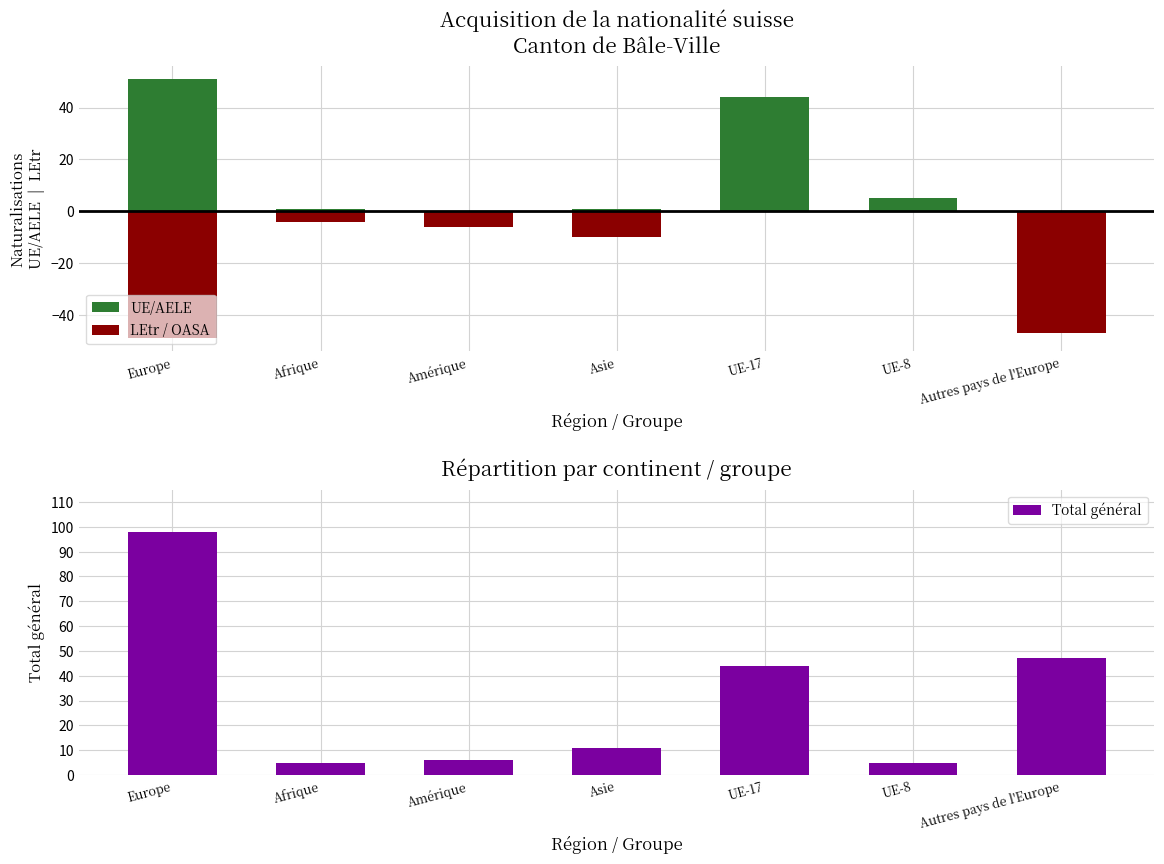

What is the average value of the Total général series?

31